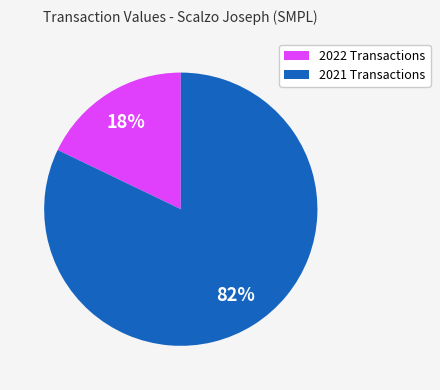

To the nearest percent, what is the difference between the largest and smallest slice percentages?

64%